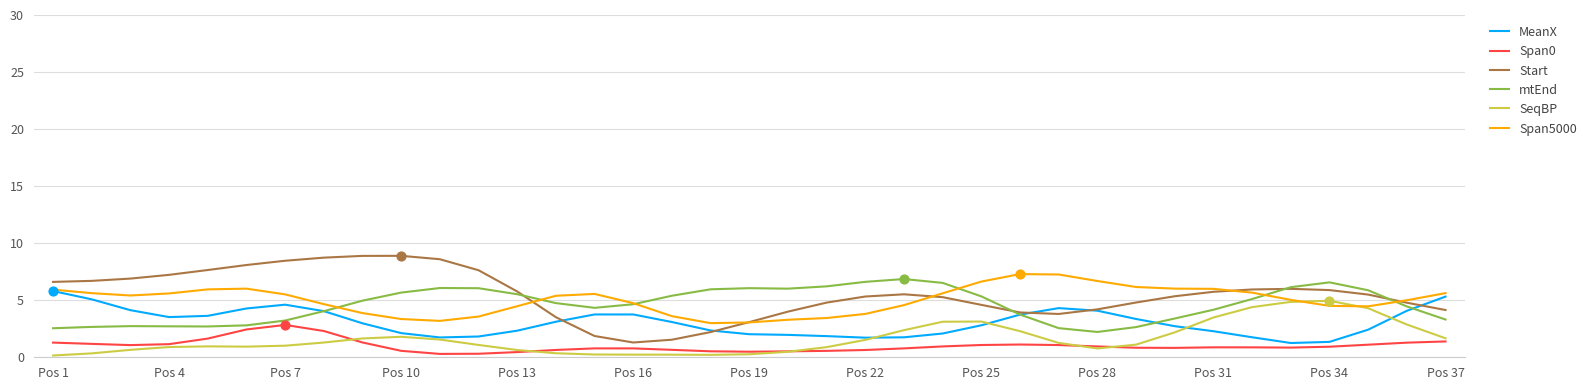

Which series has the largest total across all categories?

Start